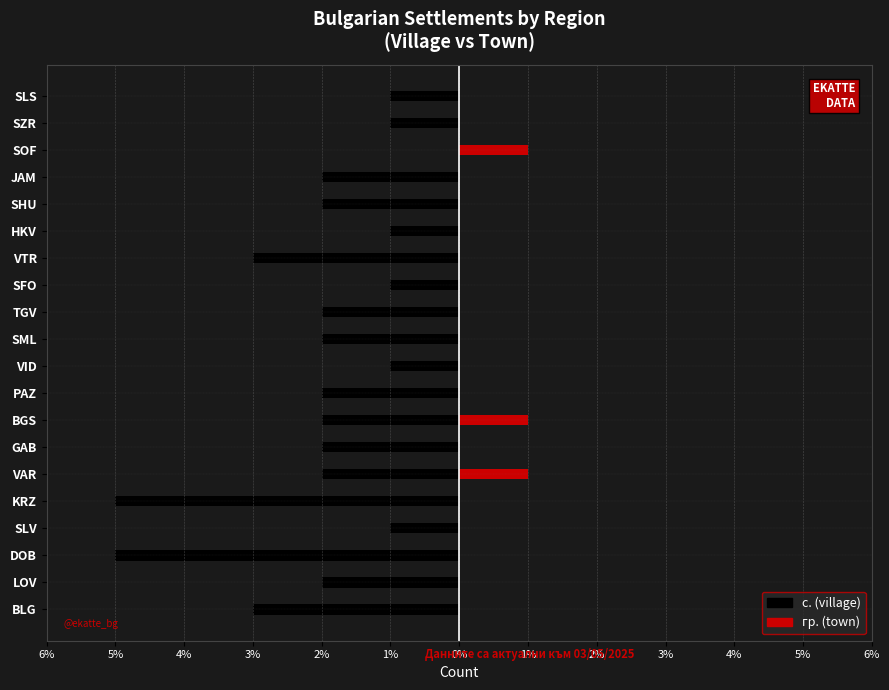

What is the difference between the highest and lowest values at 2%?

5